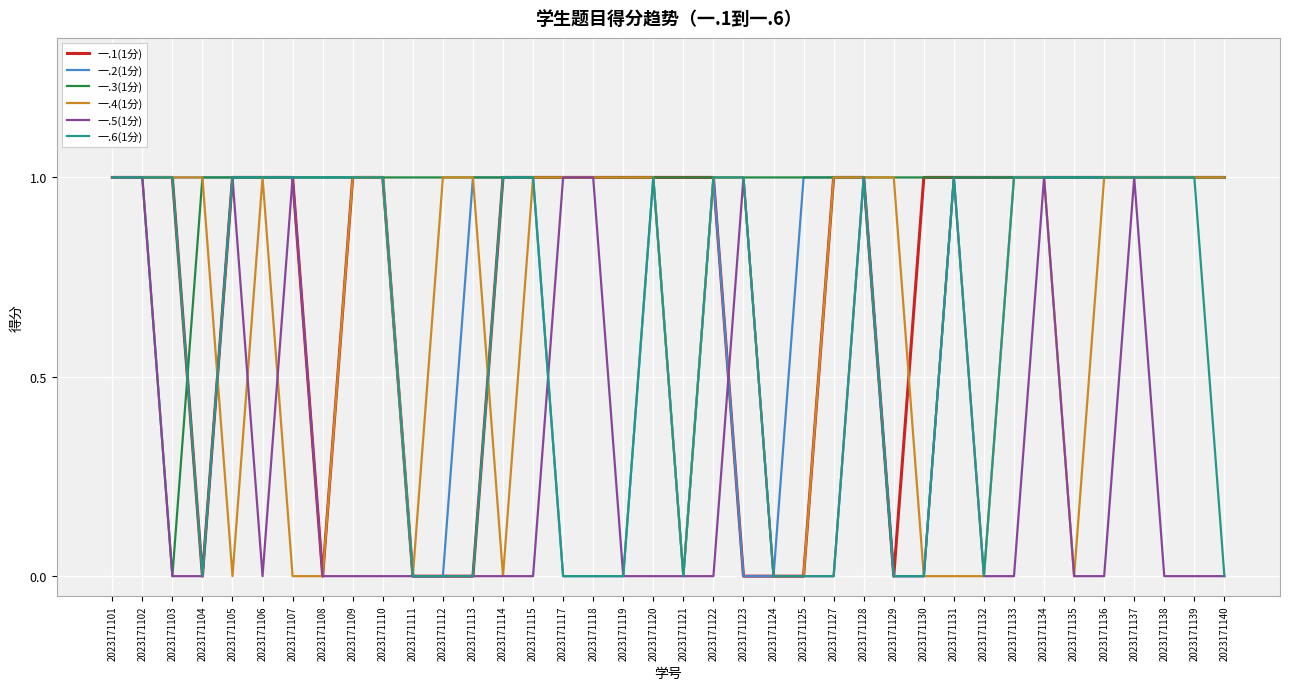

Which series changed the most between 2023171127 and 2023171138?

一.6(1分)